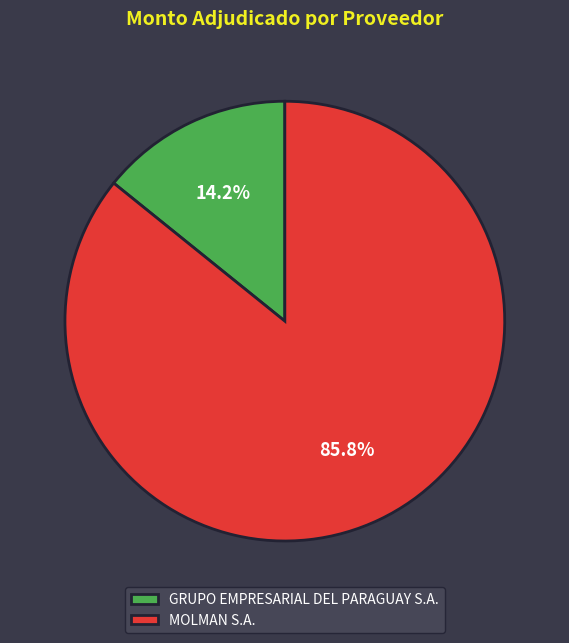

How many slices are in this pie chart?

2